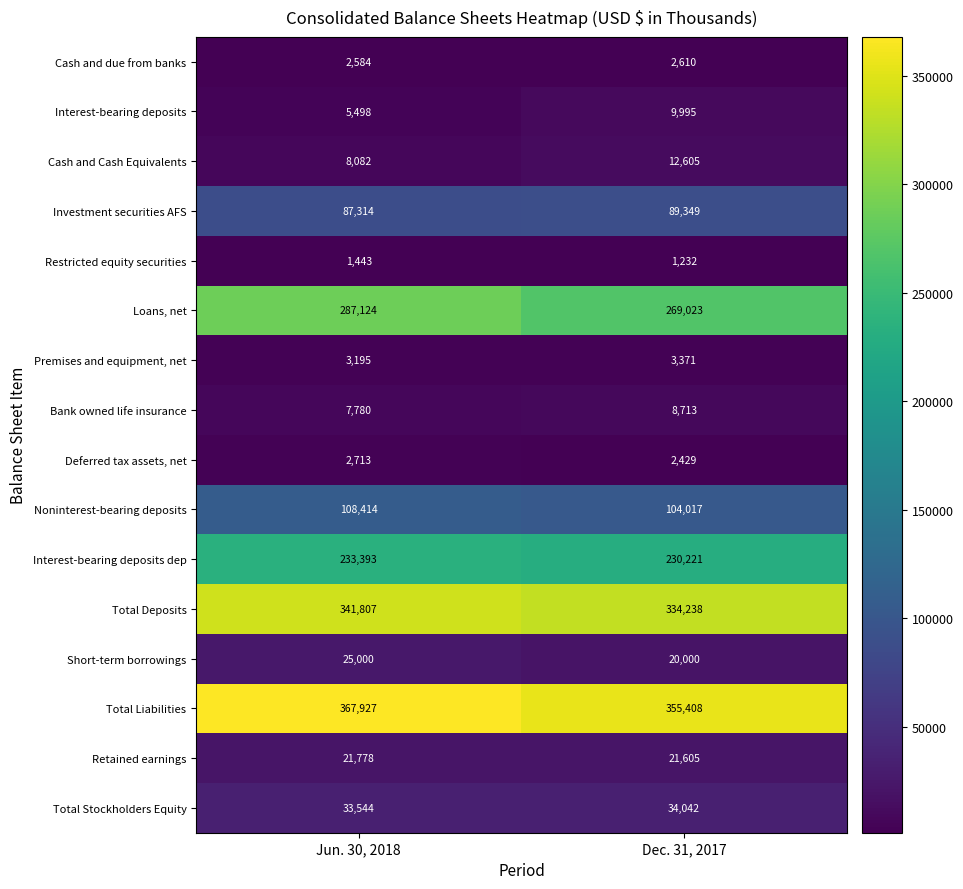

Rank the series at Dec. 31, 2017 from highest to lowest value.

Total Liabilities, Total Deposits, Loans, net, Interest-bearing deposits dep, Noninterest-bearing deposits, Investment securities AFS, Total Stockholders Equity, Retained earnings, Short-term borrowings, Cash and Cash Equivalents, Interest-bearing deposits, Bank owned life insurance, Premises and equipment, net, Cash and due from banks, Deferred tax assets, net, Restricted equity securities